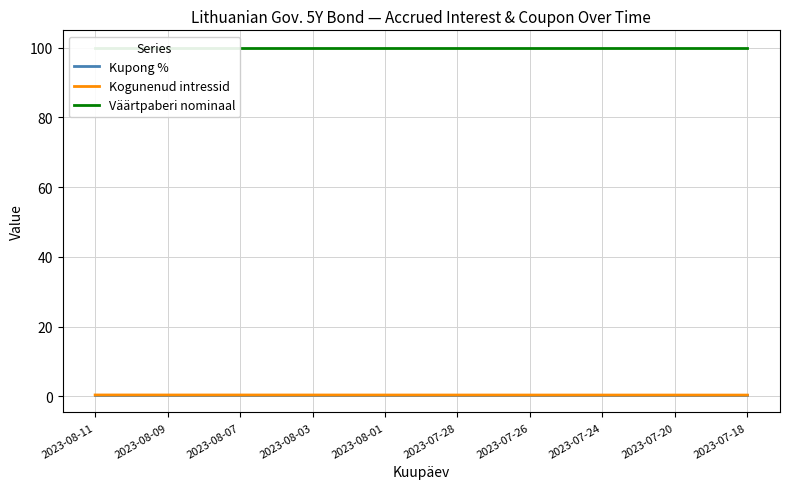

Does the chart display data point markers on the line(s)?

No